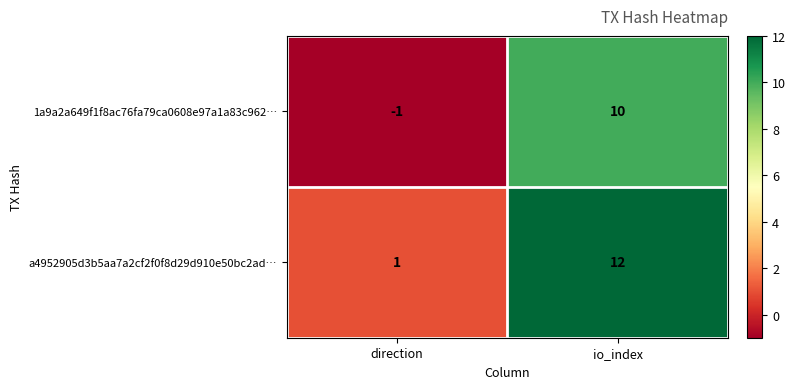

What is the sum of the 1a9a2a649f1f8ac76fa79ca0608e97a1a83c962… values at direction and io_index?

9